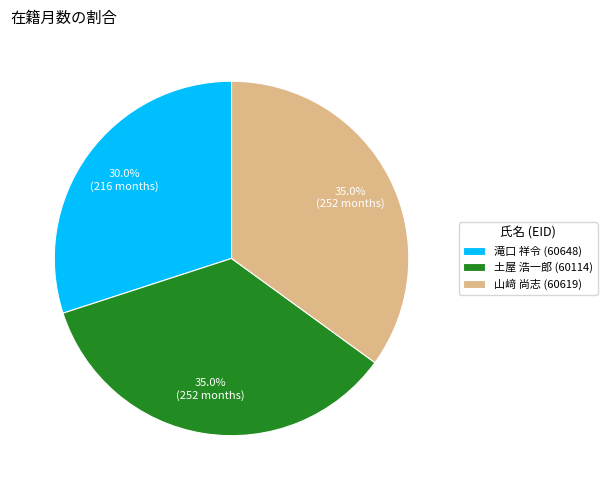

Do 土屋 浩一郎 (60114) and 滝口 祥令 (60648) together represent more than half of the pie?

Yes